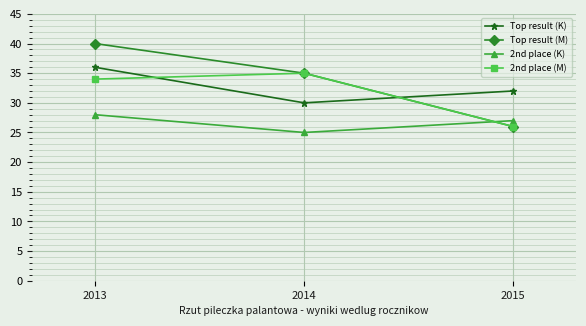

What is the sum of all 2nd place (K) values?

80